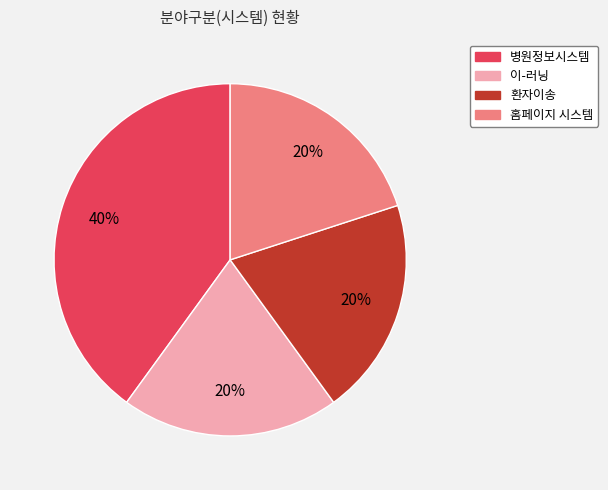

How many slices are in this pie chart?

4